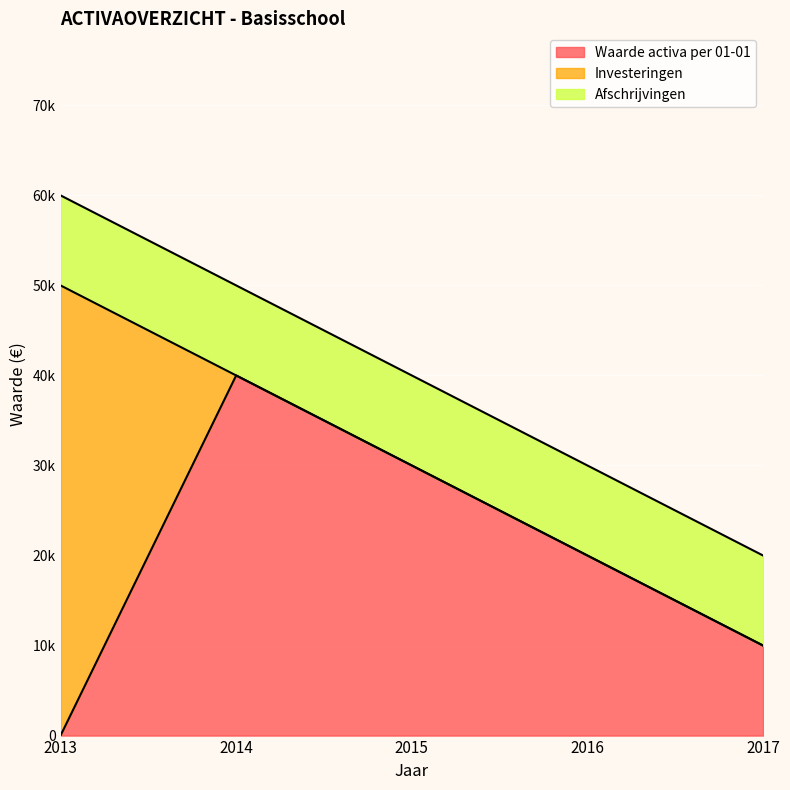

List the series in order of their peak value, lowest first.

Afschrijvingen, Waarde activa per 01-01, Investeringen